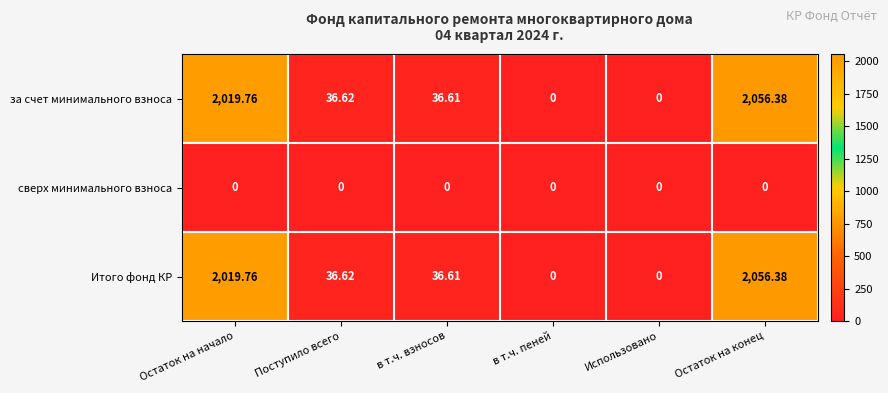

At which label is Итого фонд КР closest to 1028?

Поступило всего